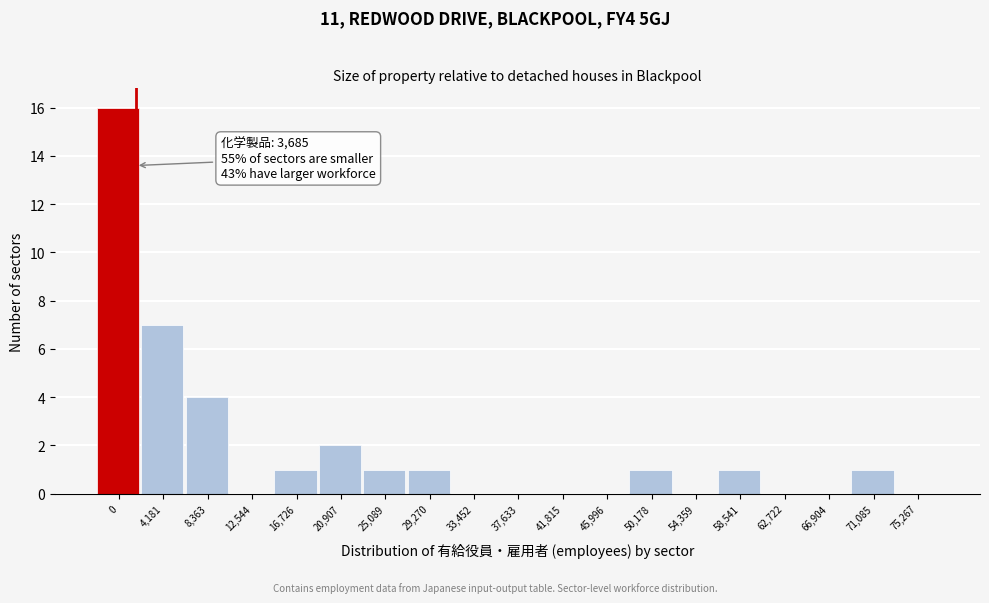

Reading right to left, transcribe all the data shown in this chart.

75,267=0	71,085=1	66,904=0	62,722=0	58,541=1	54,359=0	50,178=1	45,996=0	41,815=0	37,633=0	33,452=0	29,270=1	25,089=1	20,907=2	16,726=1	12,544=0	8,363=4	4,181=7	0=16